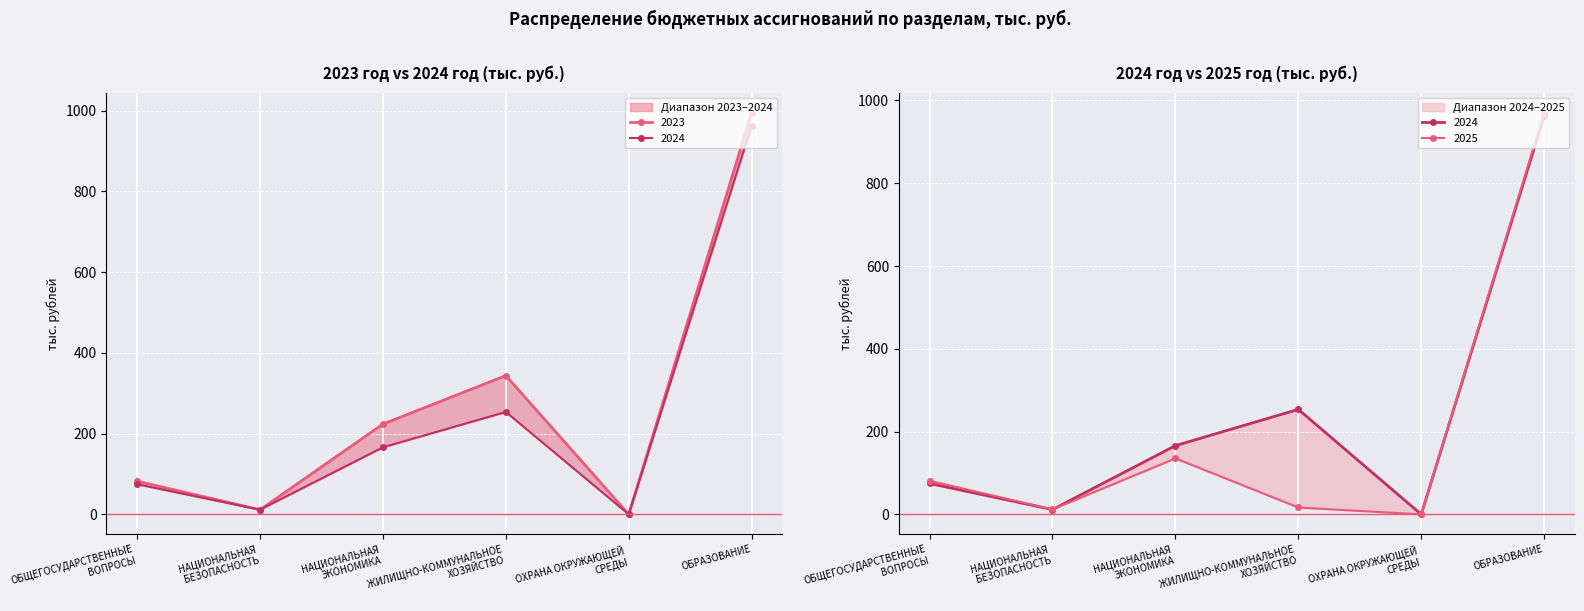

At which category is the sum across all series the highest?

ОБРАЗОВАНИЕ